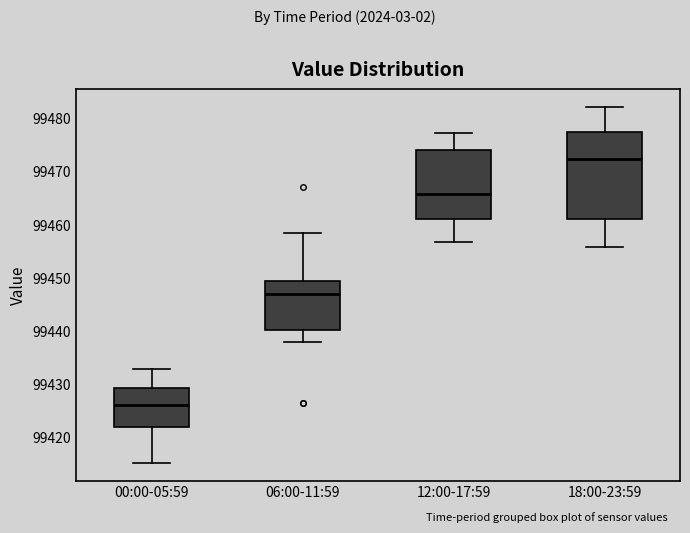

Reading left to right, read every box against the y-axis: the position of its median line, the range the box covers, and the ends of its whiskers. The values are not printed on the chart, so give them approximately, as read against the axis.

00:00-05:59: median 99426, box 99422 to 99429, whiskers 99415 to 99433
06:00-11:59: median 99447, box 99440 to 99449, whiskers 99438 to 99458
12:00-17:59: median 99466, box 99461 to 99474, whiskers 99457 to 99477
18:00-23:59: median 99472, box 99461 to 99477, whiskers 99456 to 99482